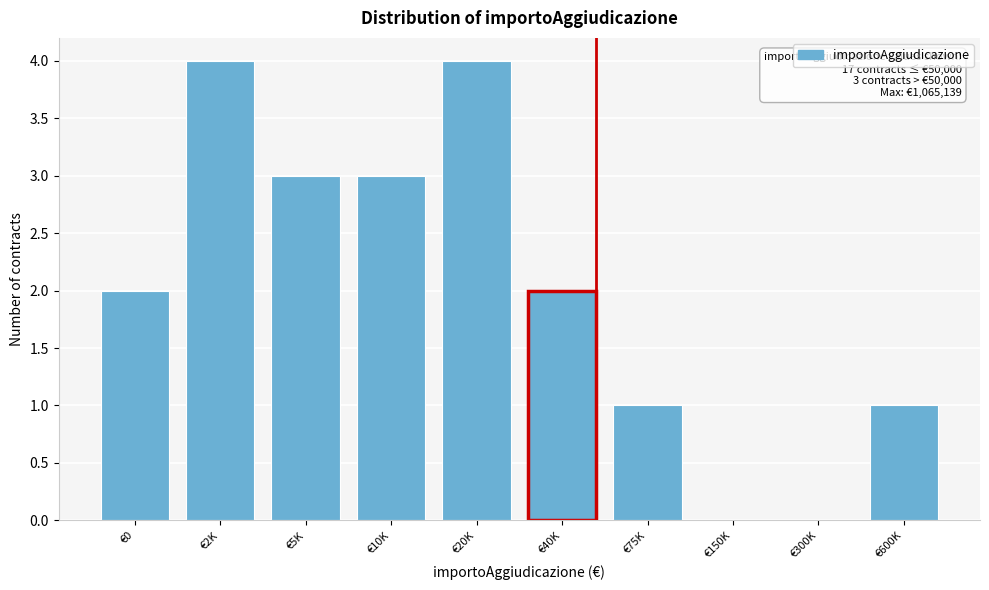

Reading right to left, what are all the values shown in this chart?

€600K=1	€300K=0	€150K=0	€75K=1	€40K=2	€20K=4	€10K=3	€5K=3	€2K=4	€0=2